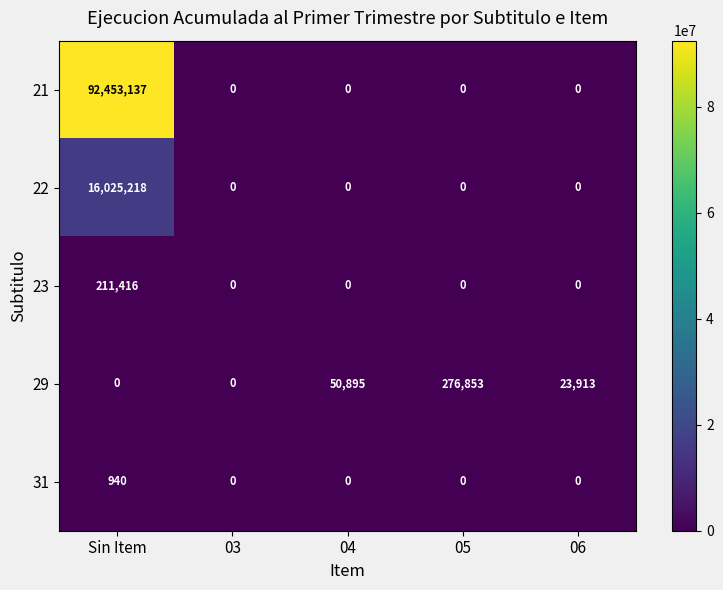

At which category is the sum across all series the highest?

Sin Item